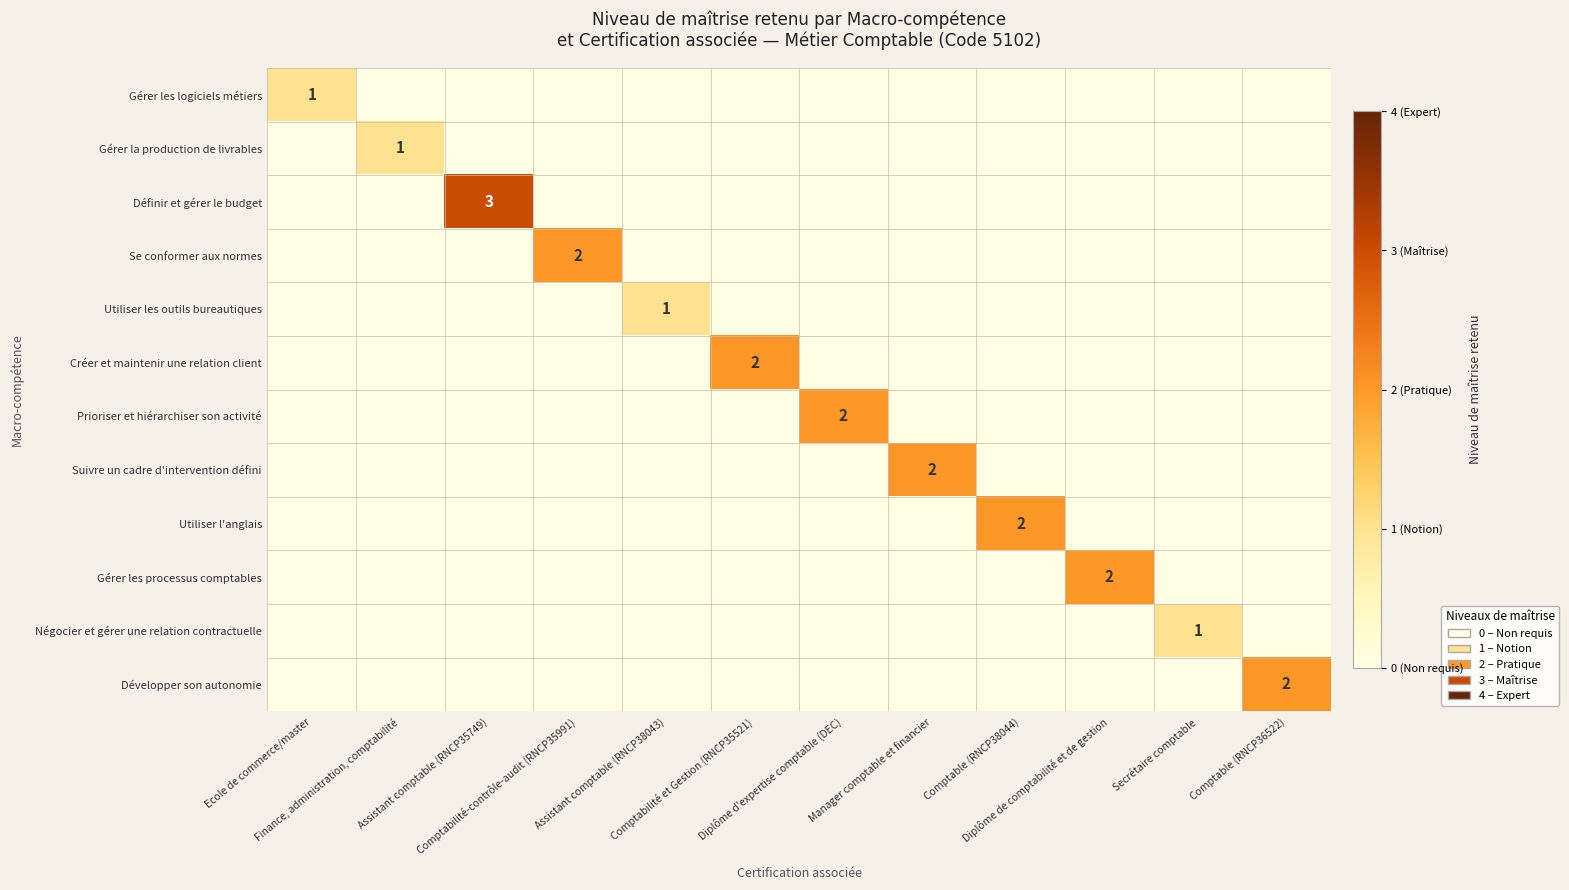

Which label corresponds to the smallest value in the chart?

Finance, administration, comptabilité